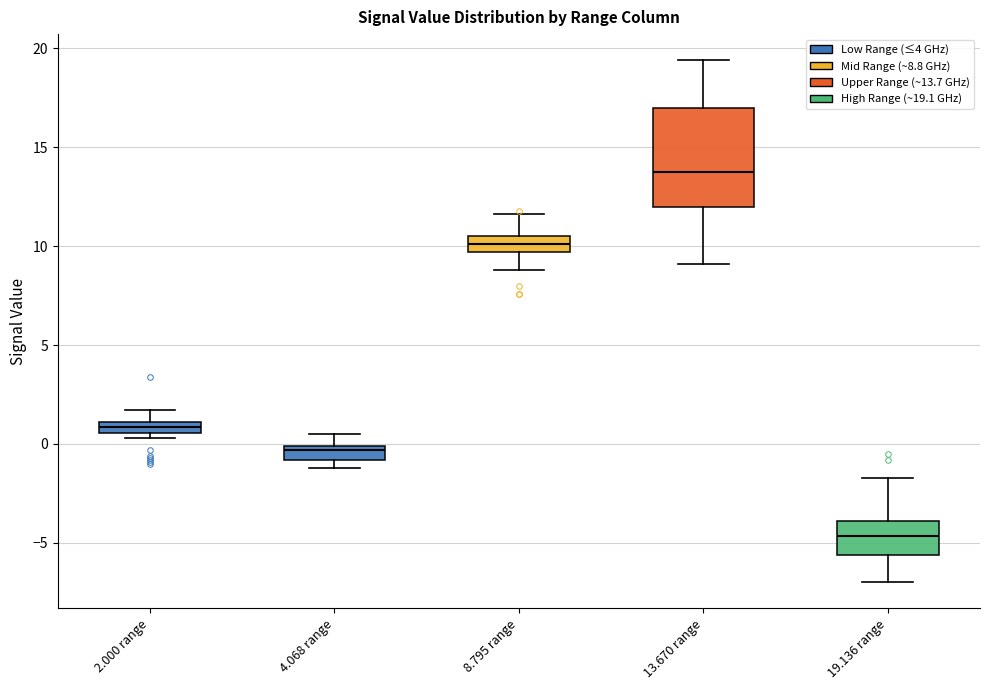

Where does the median line of the box for 8.795 range sit on the y-axis? The values are not printed on the chart, so give them approximately, as read against the axis.

10.0